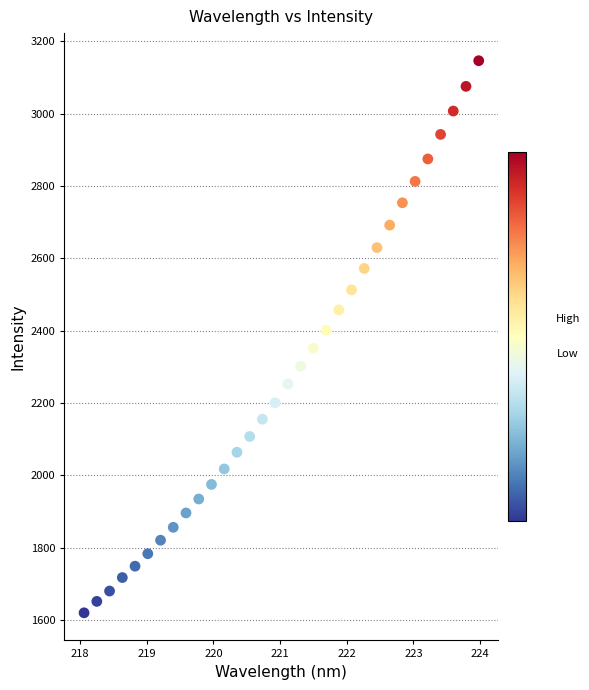

What is the range of Y values (max minus min)?

1526.7